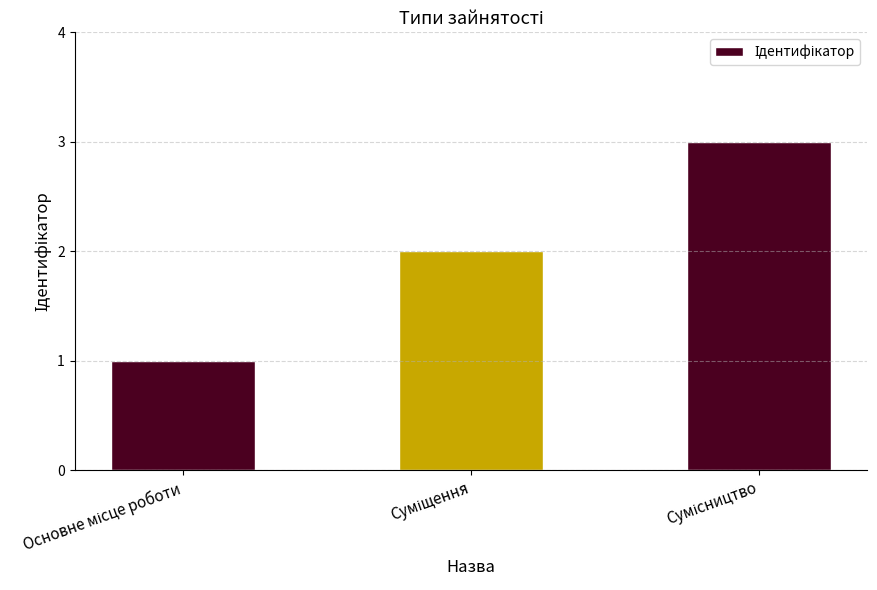

What is the maximum value shown in the chart?

3